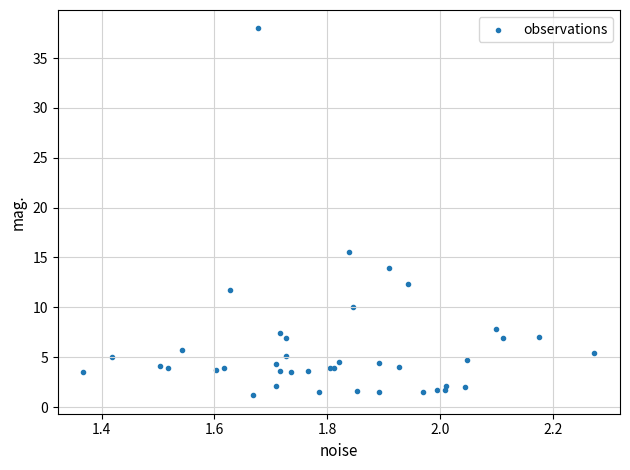

What Y value in the scatter plot is closest to 19?

15.5